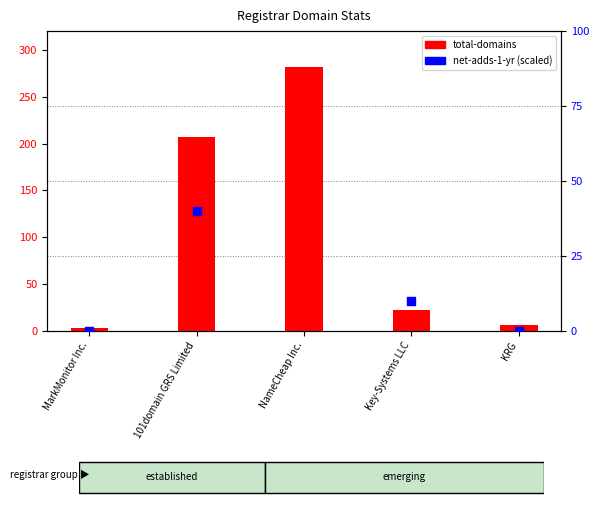

What are all the series names shown in the legend?

total-domains, net-adds-1-yr